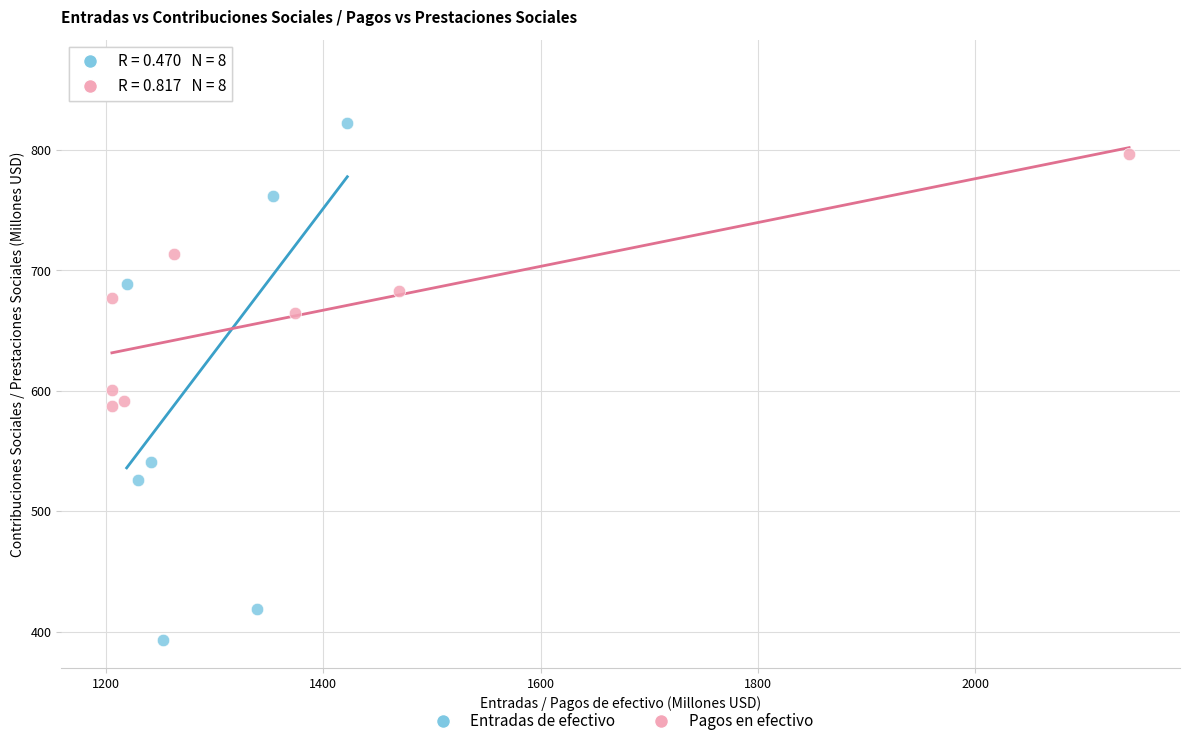

What are all the series names shown in the legend?

Entradas de efectivo, Pagos en efectivo